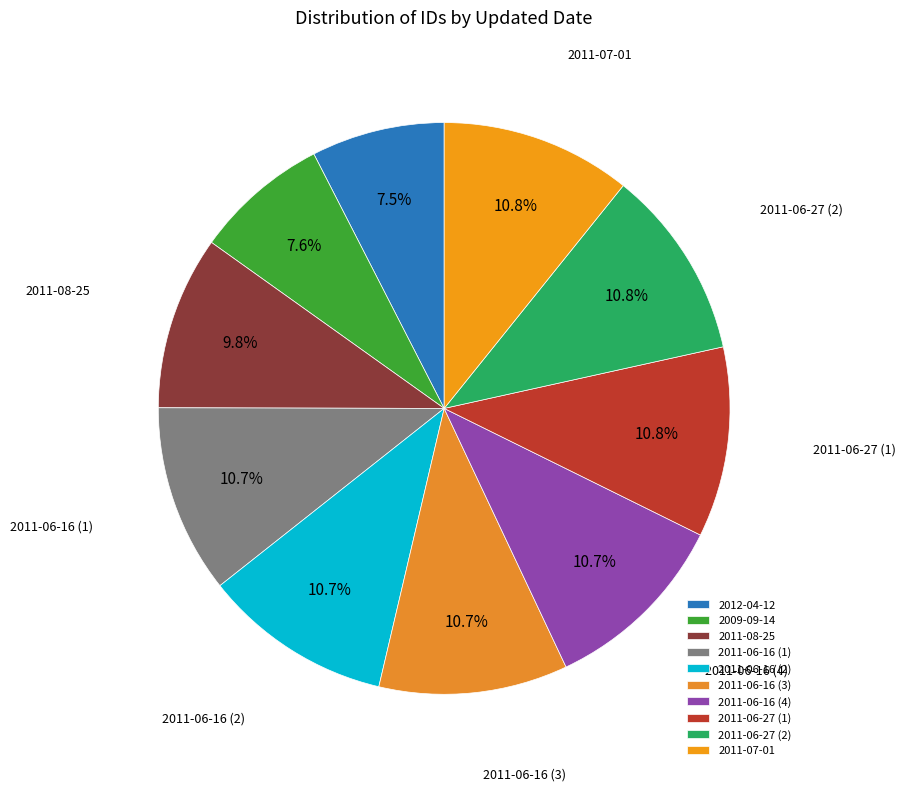

To the nearest percent, what is the combined percentage of 2011-06-16 (4) and 2011-06-16 (3)?

21%